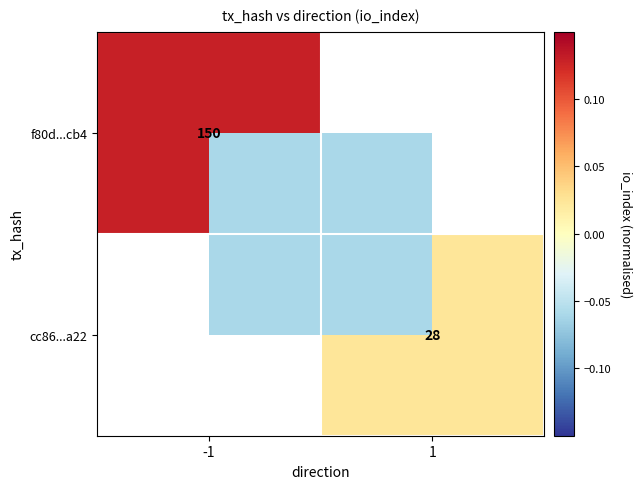

Is the value of cc86...a22 at 1 greater than the value of f80d...cb4 at -1?

No